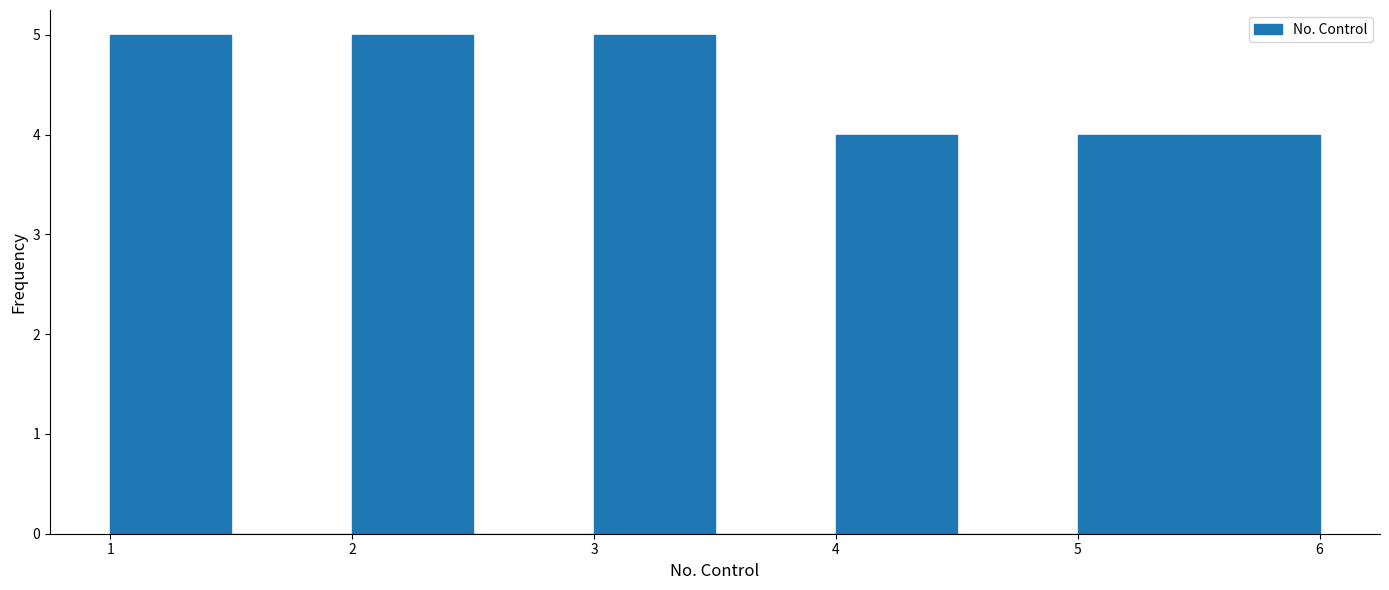

How tall is the bar that spans 1.0 to 1.5 on the x-axis? The values are not printed on the chart, so give them approximately, as read against the axis.

5